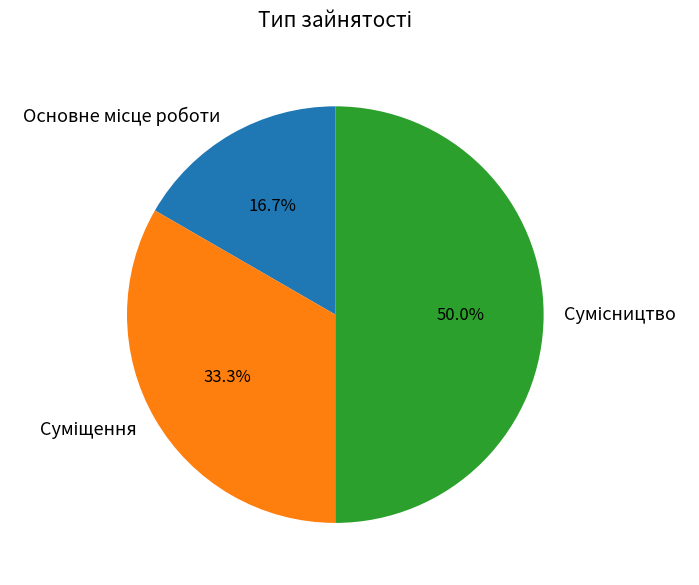

What is the change in value from Основне місце роботи to Сумісництво?

+2